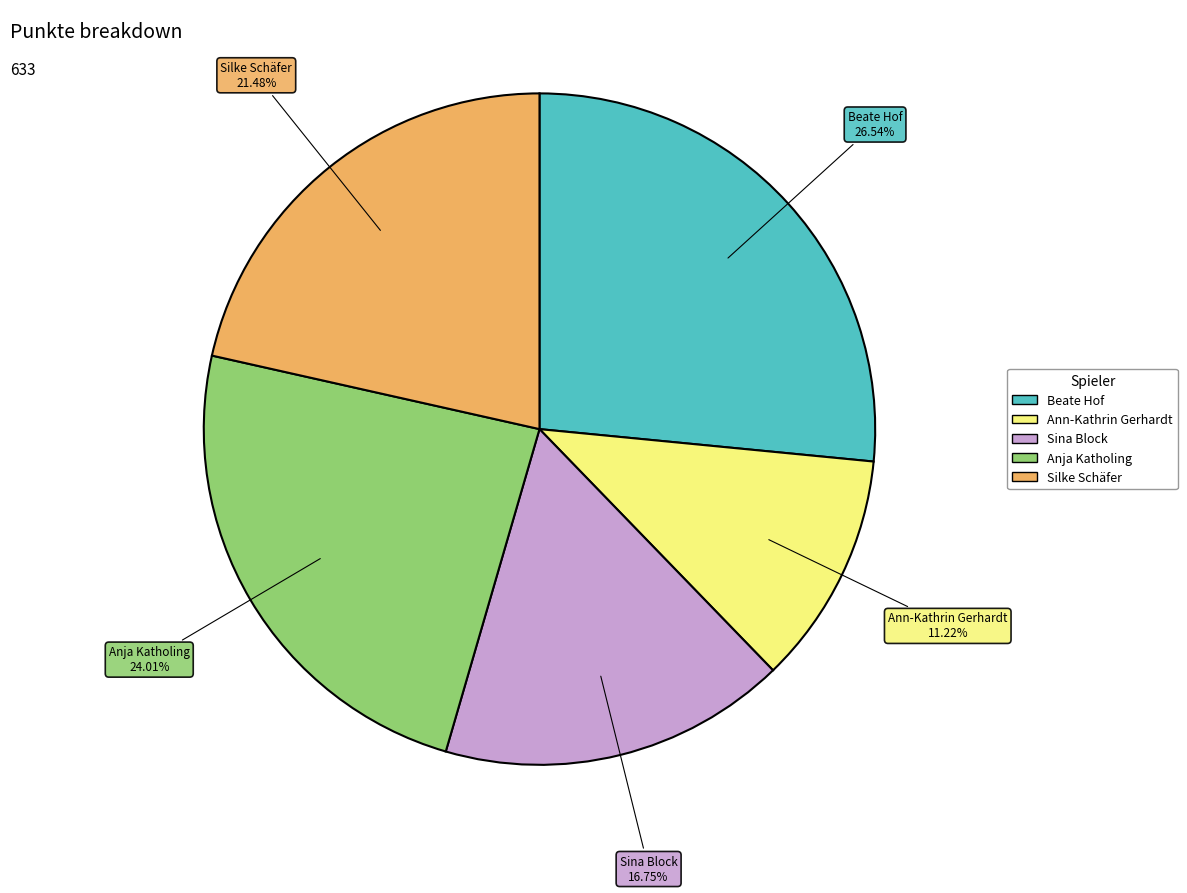

Is it true that Anja Katholing is 24% of the pie?

True